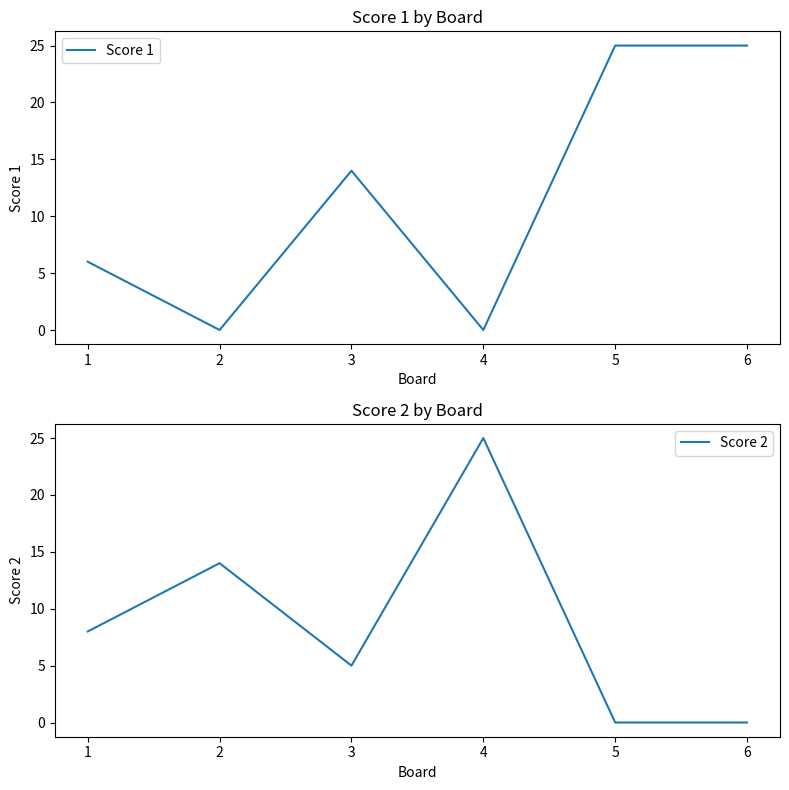

Reading right to left, what are all the values shown in this chart?

Score 1: 6=25	5=25	4=0	3=14	2=0	1=6
Score 2: 6=0	5=0	4=25	3=5	2=14	1=8